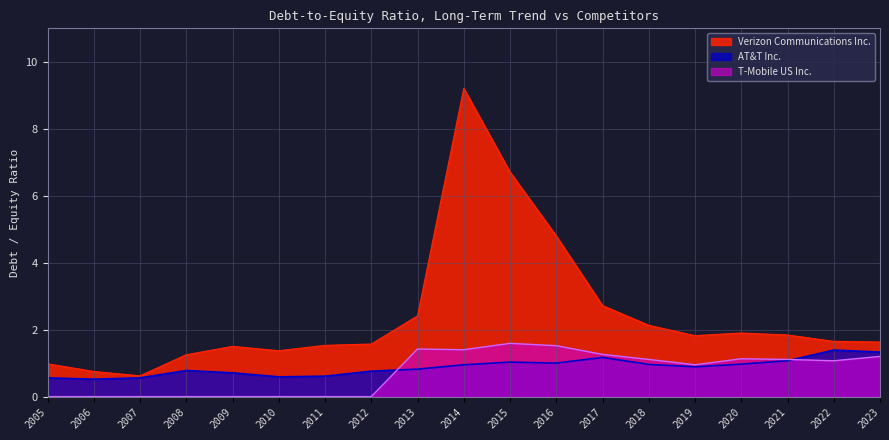

Which series has the largest total across all categories?

Verizon Communications Inc.